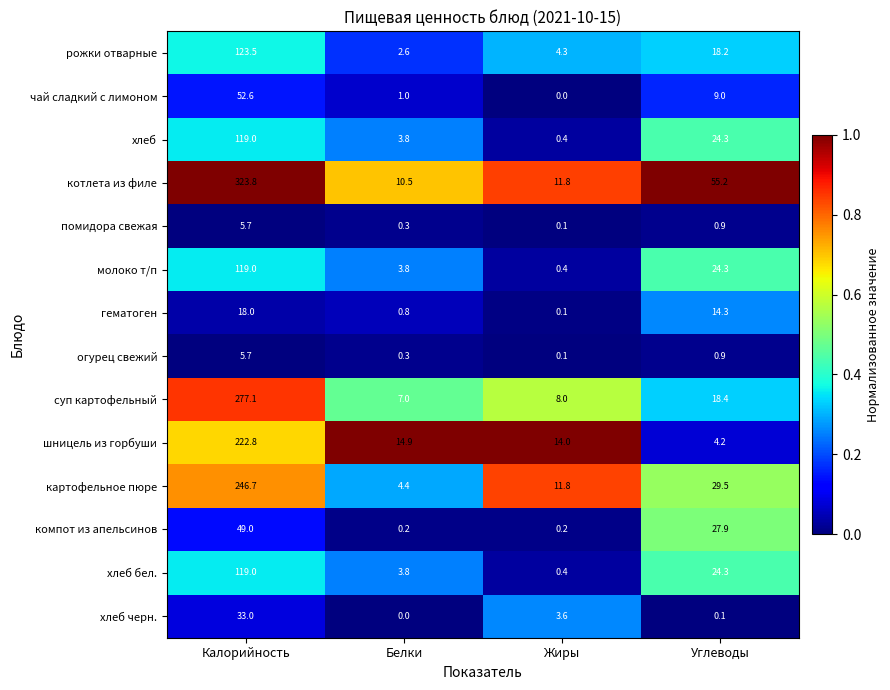

What is the sum of all компот из апельсинов values?

77.3